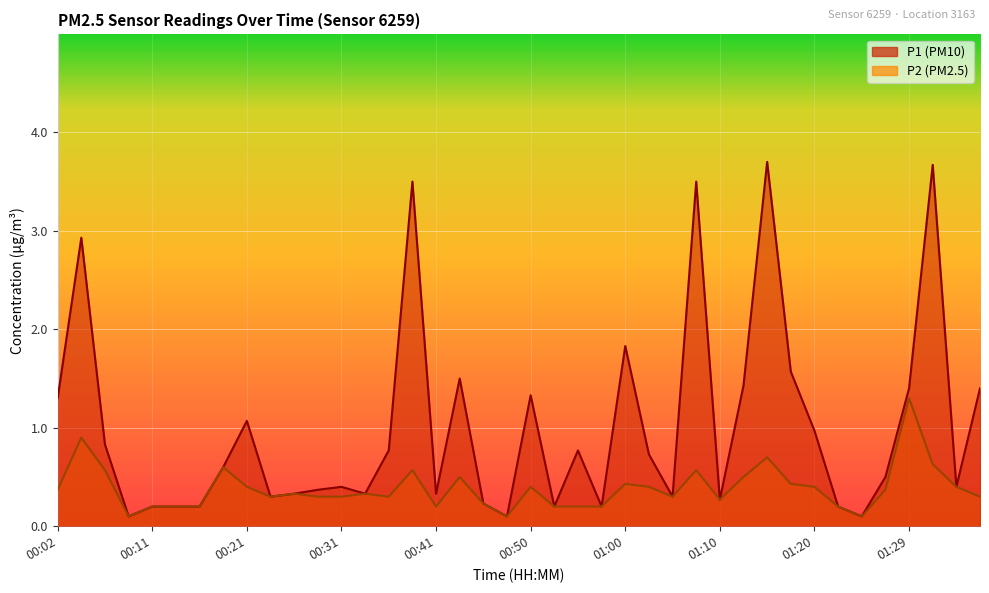

Reading left to right, what are all the values shown in this chart?

P1: 00:02=1.3	00:04=2.9	00:07=0.8	00:09=0.1	00:11=0.2	00:14=0.2	00:16=0.2	00:19=0.6	00:21=1.1	00:24=0.3	00:26=0.3	00:29=0.4	00:31=0.4	00:33=0.3	00:36=0.8	00:38=3.5	00:41=0.3	00:43=1.5	00:46=0.2	00:48=0.1	00:50=1.3	00:53=0.2	00:55=0.8	00:58=0.2	01:00=1.8	01:03=0.7	01:05=0.3	01:08=3.5	01:10=0.3	01:12=1.4	01:15=3.7	01:17=1.6	01:20=1.0	01:22=0.2	01:25=0.1	01:27=0.5	01:29=1.4	01:32=3.7	01:34=0.4	01:37=1.4
P2: 00:02=0.4	00:04=0.9	00:07=0.6	00:09=0.1	00:11=0.2	00:14=0.2	00:16=0.2	00:19=0.6	00:21=0.4	00:24=0.3	00:26=0.3	00:29=0.3	00:31=0.3	00:33=0.3	00:36=0.3	00:38=0.6	00:41=0.2	00:43=0.5	00:46=0.2	00:48=0.1	00:50=0.4	00:53=0.2	00:55=0.2	00:58=0.2	01:00=0.4	01:03=0.4	01:05=0.3	01:08=0.6	01:10=0.3	01:12=0.5	01:15=0.7	01:17=0.4	01:20=0.4	01:22=0.2	01:25=0.1	01:27=0.4	01:29=1.3	01:32=0.6	01:34=0.4	01:37=0.3